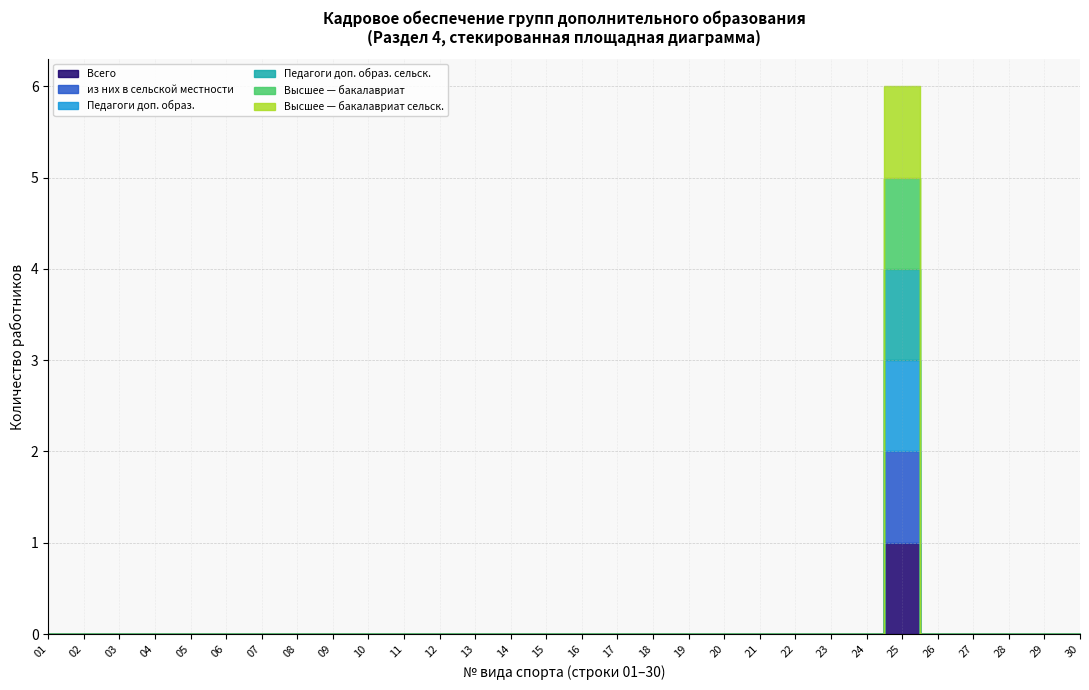

How many series are shown in this chart?

6